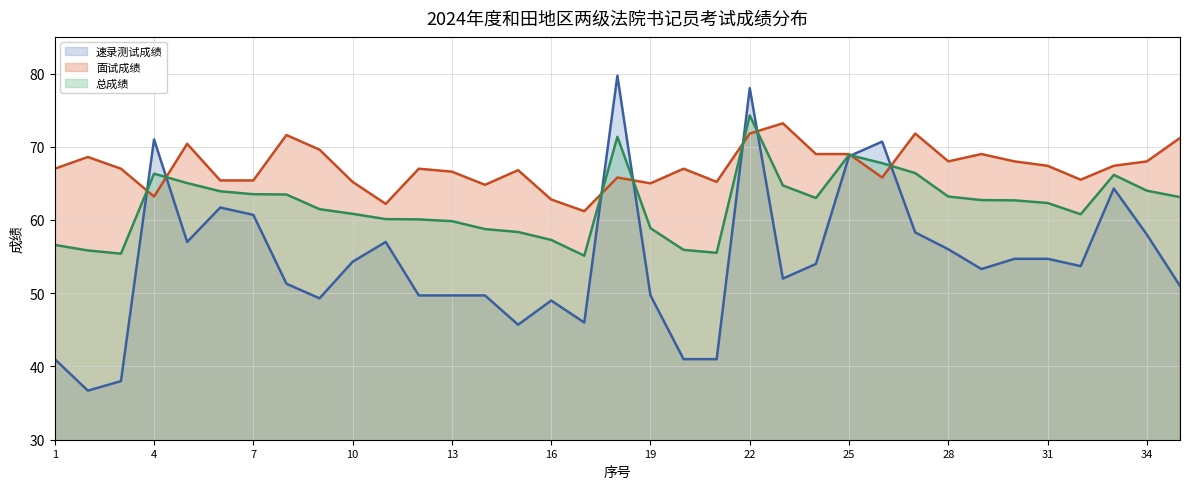

Where do 速录测试成绩 and 总成绩 first cross each other?

3 and 4